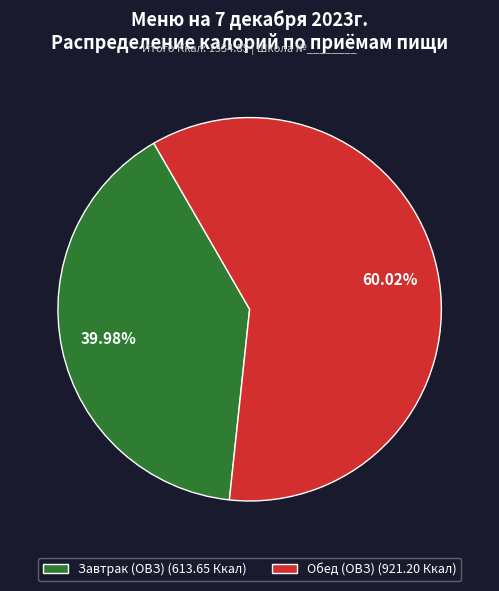

True or false: Обед (ОВЗ) accounts for 60% of the total.

True